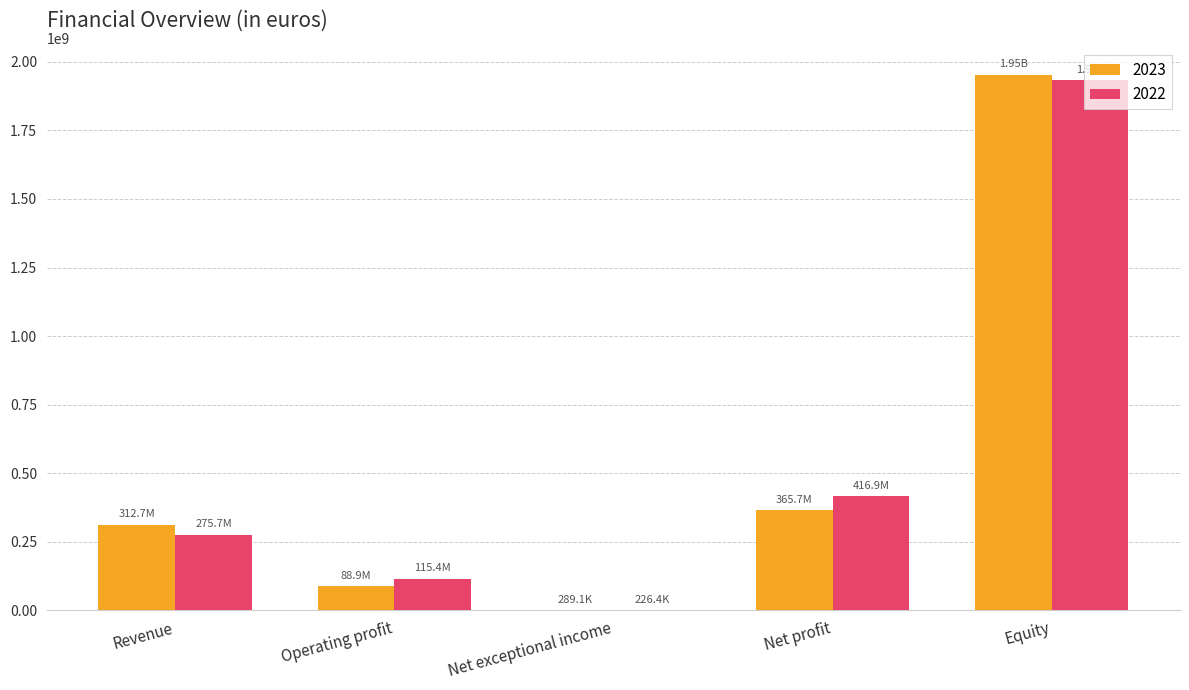

Reading right to left, extract all data points from this chart.

2023: 1953382344	365663886	289116	88855248	312658019
2022: 1932238664	416907362	226441	115444582	275662090